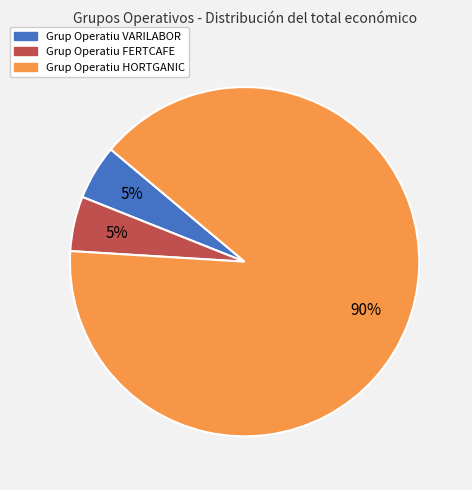

Combined, do Grup Operatiu HORTGANIC and Grup Operatiu VARILABOR account for over 50%?

Yes